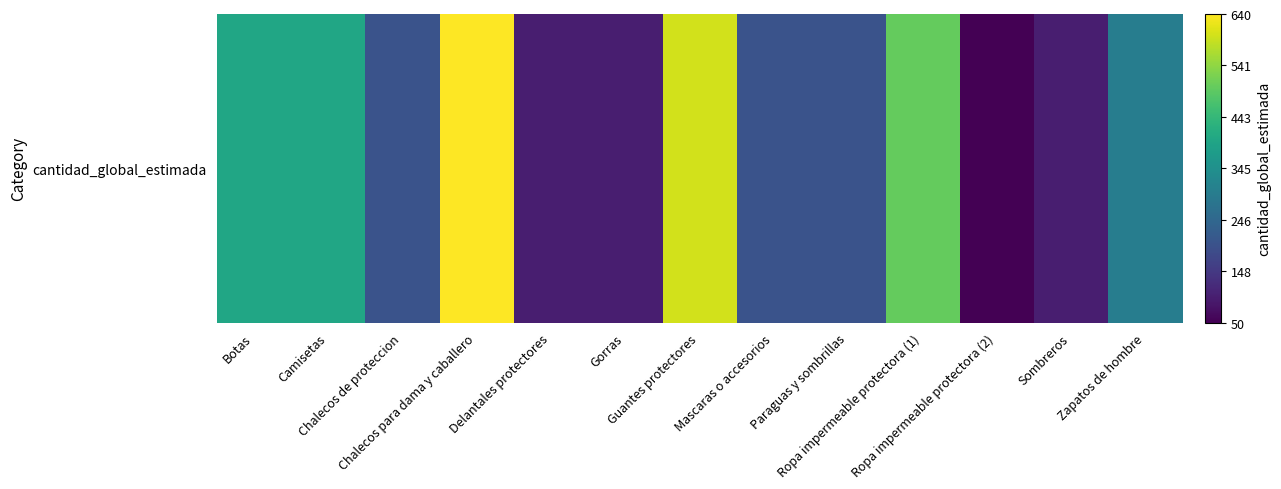

What is the difference between the second highest and second lowest values?

500